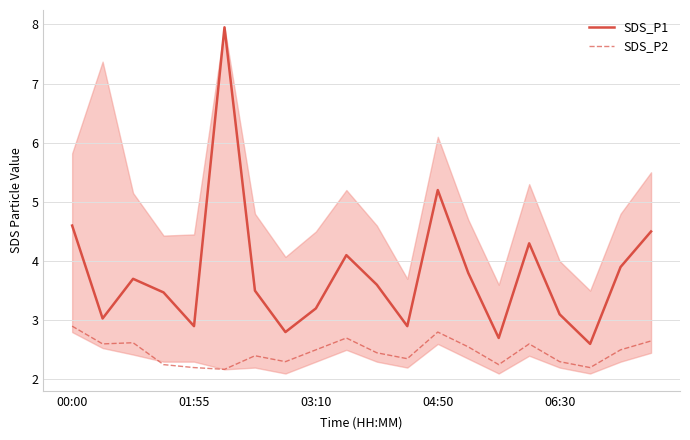

Rank the series by their maximum value, from highest to lowest.

SDS_P1, SDS_P2